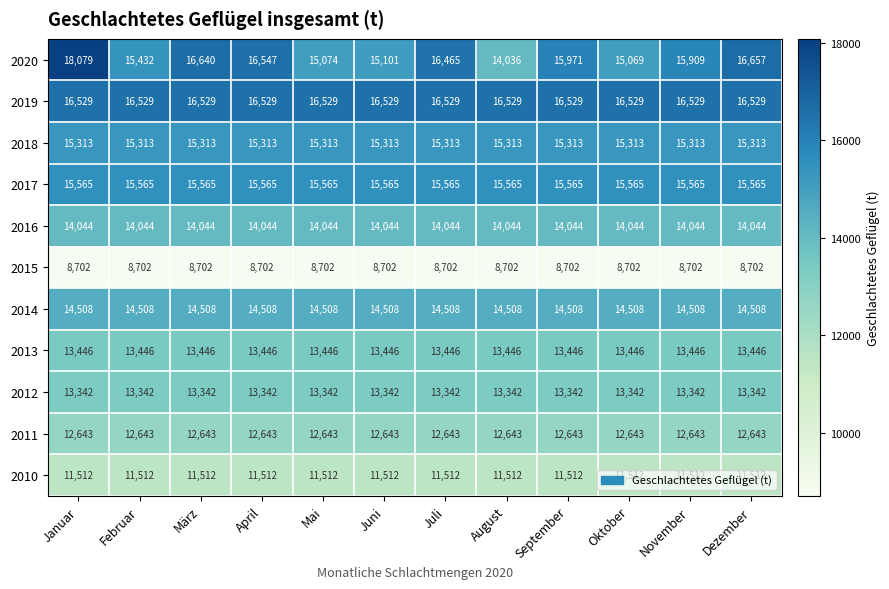

At November, list the series in order from smallest to largest.

2015, 2010, 2011, 2012, 2013, 2016, 2014, 2018, 2017, 2020, 2019